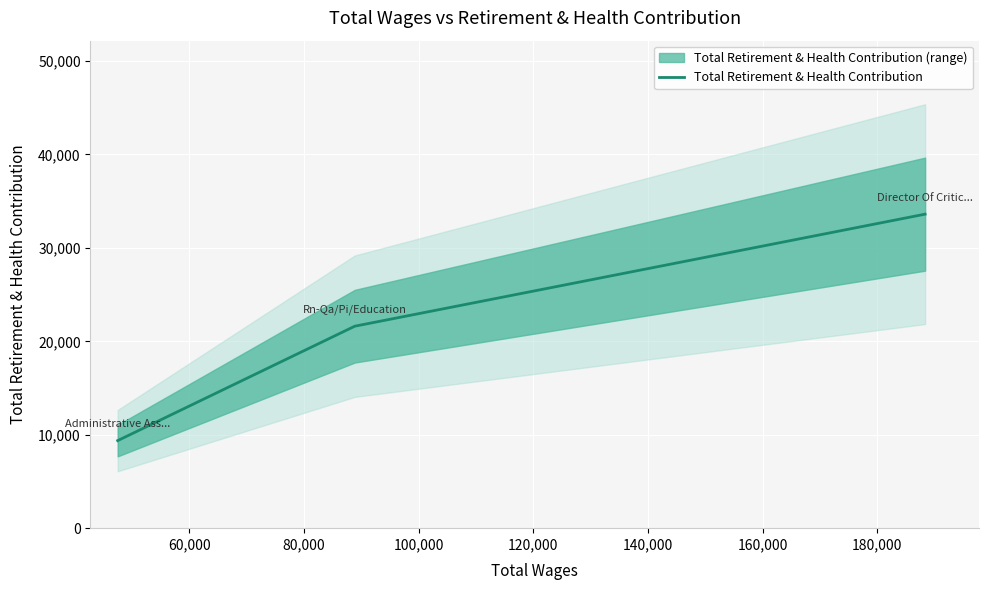

Is this an area chart (filled region under the line)?

No